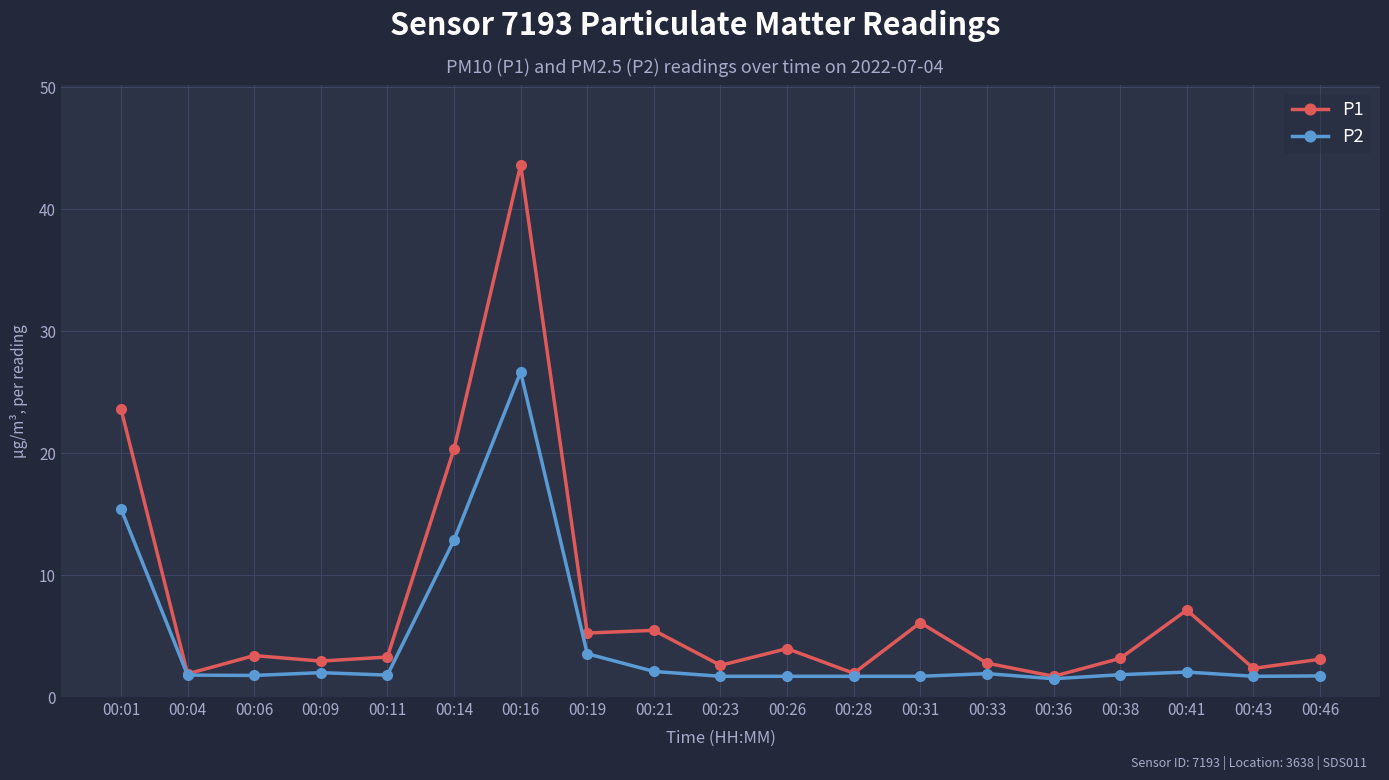

List the series in order of their overall mean, lowest first.

P2, P1